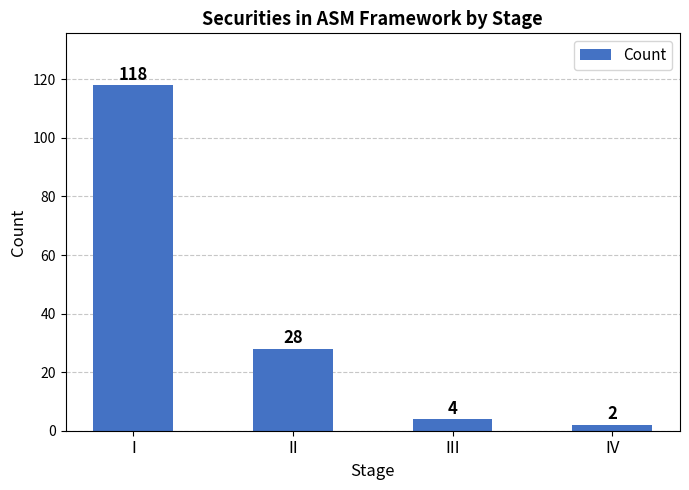

How many data points are less than 28?

2